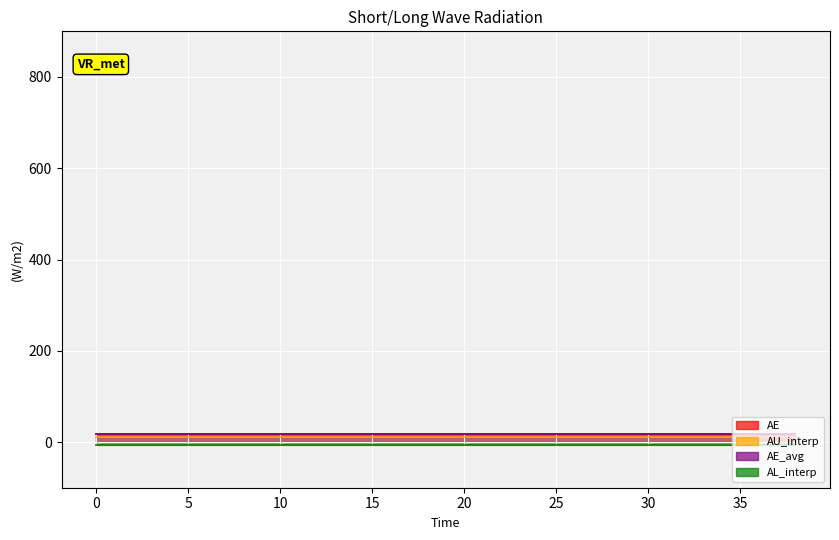

Rank the categories by AL_interp value from lowest to highest.

0.0, 2.0, 4.0, 6.0, 8.0, 10.0, 12.0, 14.0, 16.0, 18.0, 20.0, 22.0, 24.0, 26.0, 28.0, 30.0, 32.0, 34.0, 36.0, 38.0